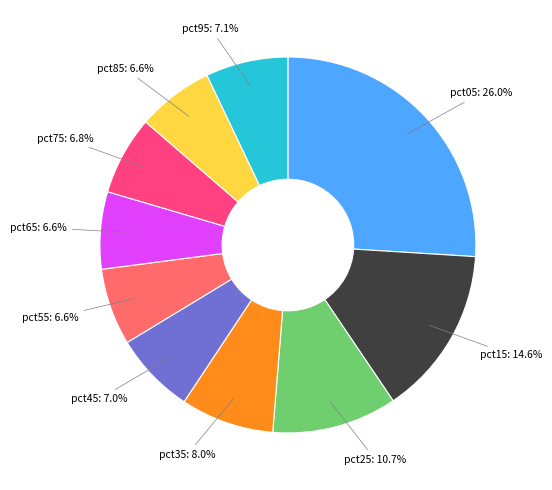

To the nearest percent, what percentage of the pie is pct45?

7%